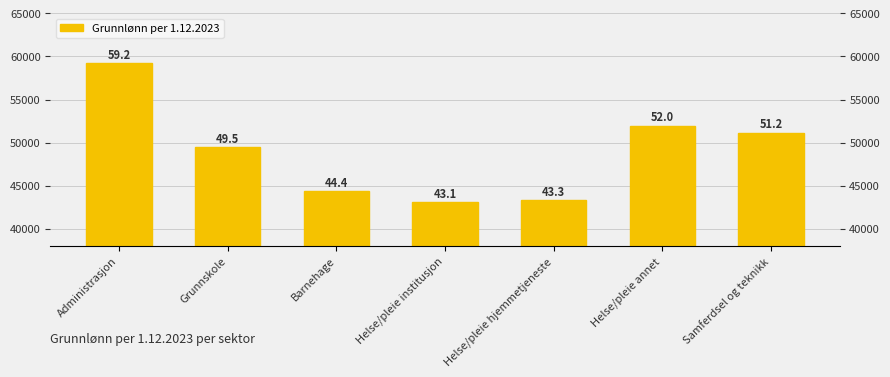

Where is the data nearest to the value 51167?

Samferdsel og teknikk